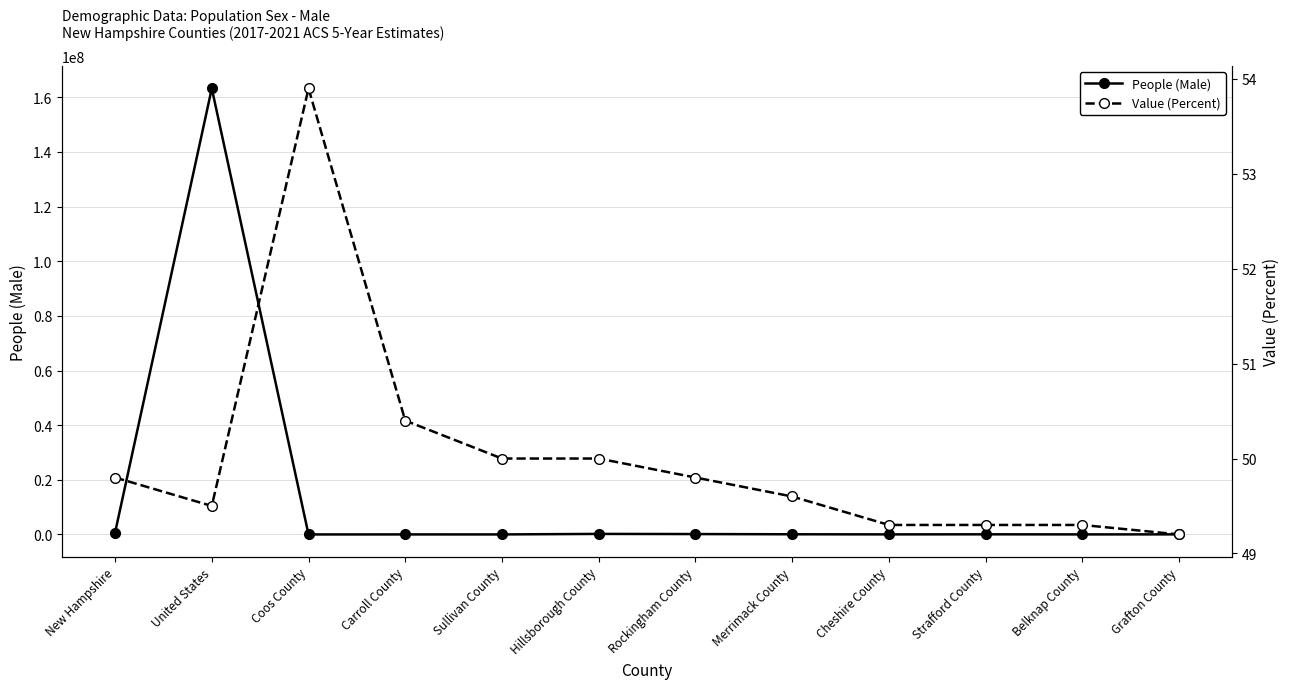

What is the maximum value for Value (Percent)?

53.9